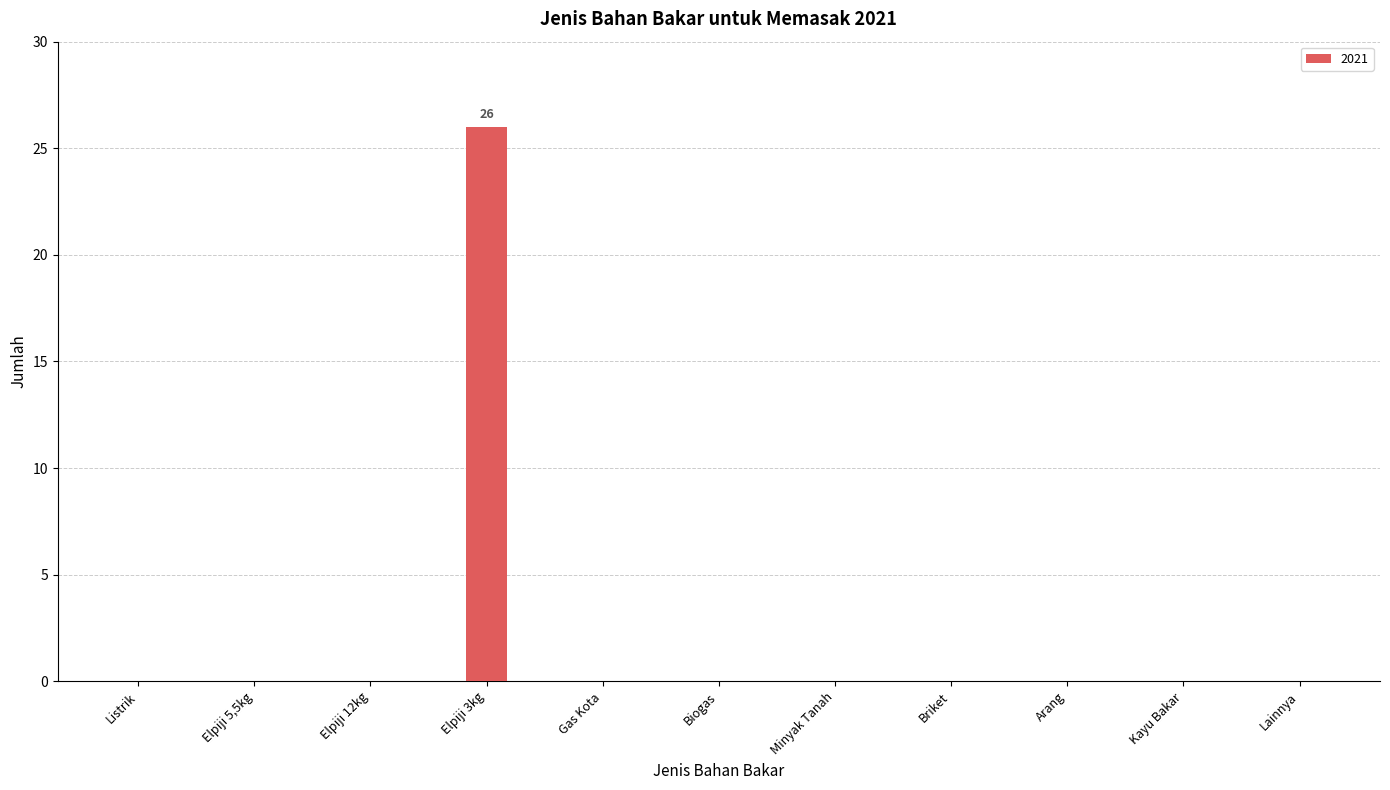

Reading left to right, transcribe all the data shown in this chart.

0	0	0	26	0	0	0	0	0	0	0